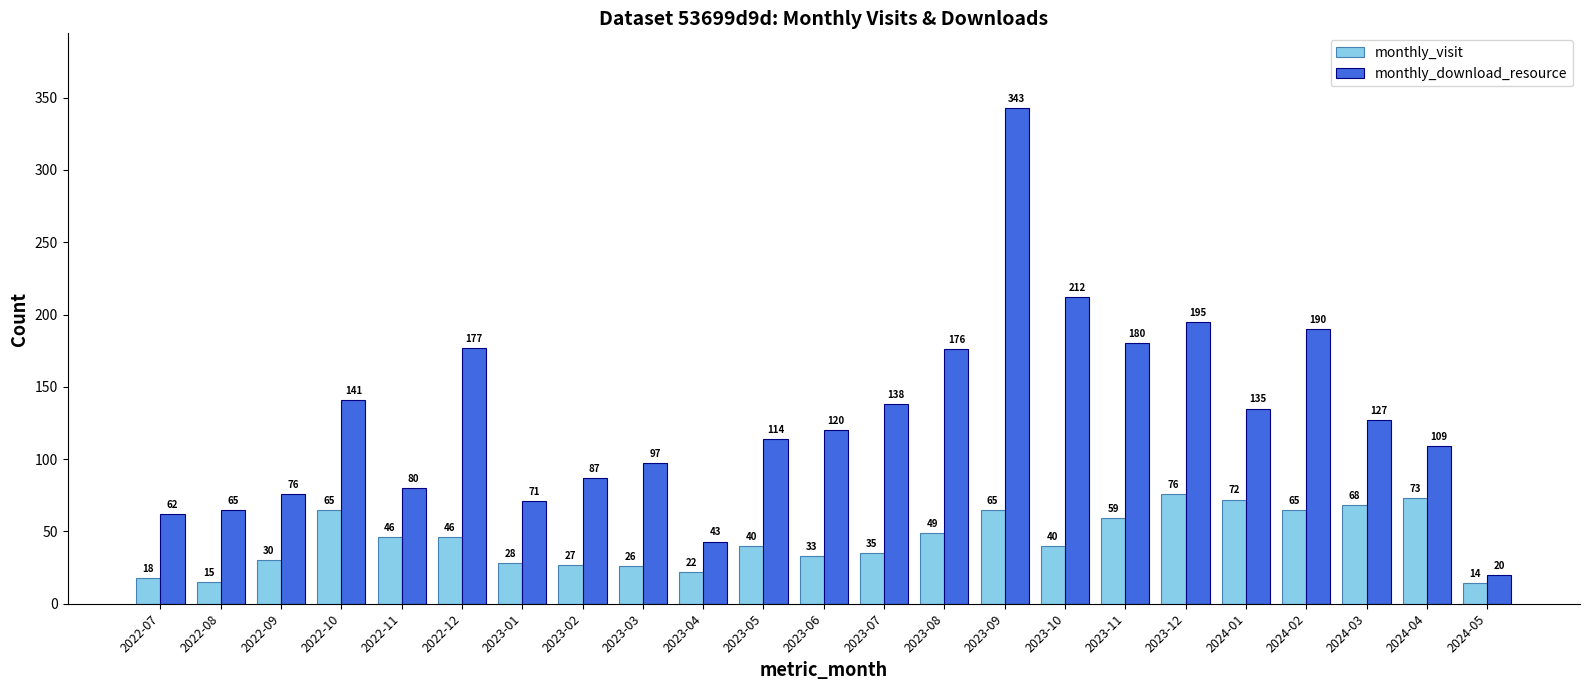

Which series has the largest range (max minus min)?

monthly_download_resource